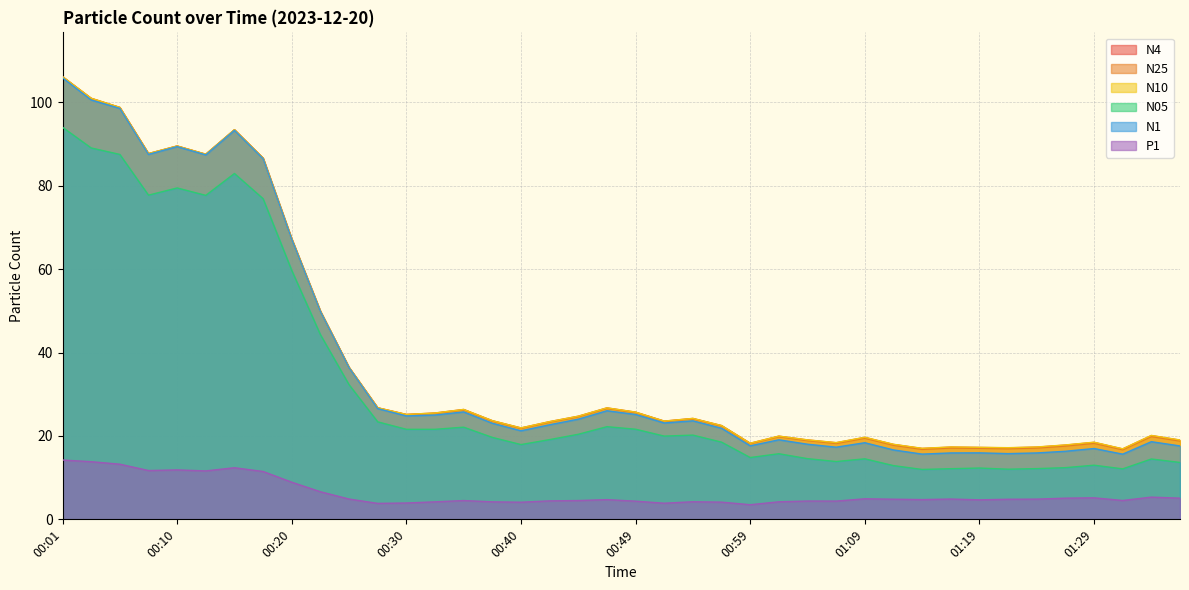

Reading left to right, list all the values displayed in this chart.

N4: 106.2	101.0	98.8	87.7	89.6	87.6	93.5	86.7	67.3	49.9	36.5	26.8	25.2	25.5	26.4	23.7	21.9	23.4	24.7	26.7	25.7	23.6	24.2	22.5	18.2	19.9	19.0	18.4	19.6	18.0	17.0	17.3	17.2	17.1	17.3	17.8	18.5	16.9	20.1	19.0
N25: 106.1	100.9	98.8	87.7	89.5	87.6	93.4	86.6	67.2	49.9	36.4	26.7	25.1	25.4	26.3	23.6	21.8	23.3	24.6	26.6	25.6	23.5	24.1	22.4	18.2	19.8	18.9	18.2	19.5	17.8	16.8	17.1	17.1	16.9	17.1	17.6	18.2	16.7	19.9	18.8
N10: 106.2	101.0	98.8	87.8	89.6	87.6	93.5	86.7	67.3	49.9	36.5	26.8	25.2	25.5	26.4	23.7	21.9	23.4	24.8	26.8	25.7	23.6	24.2	22.5	18.3	20.0	19.1	18.4	19.7	18.0	17.0	17.4	17.3	17.2	17.4	17.9	18.5	16.9	20.1	19.0
N05: 94.0	89.1	87.5	77.8	79.5	77.7	83.0	76.9	59.7	44.3	32.3	23.4	21.6	21.6	22.1	19.7	17.9	19.1	20.4	22.2	21.6	20.0	20.2	18.5	14.8	15.7	14.6	13.9	14.5	12.9	12.0	12.2	12.3	12.0	12.2	12.4	13.0	12.1	14.5	13.7
N1: 105.9	100.6	98.6	87.5	89.4	87.4	93.3	86.5	67.2	49.9	36.4	26.6	24.8	25.0	25.8	23.1	21.2	22.7	24.0	26.1	25.2	23.1	23.6	21.9	17.6	19.1	18.0	17.3	18.4	16.6	15.7	15.9	15.9	15.8	15.9	16.3	17.0	15.6	18.6	17.6
P1: 14.2	13.8	13.2	11.7	11.9	11.6	12.4	11.5	8.9	6.6	4.9	3.8	3.9	4.2	4.5	4.2	4.1	4.4	4.5	4.7	4.4	3.9	4.2	4.1	3.5	4.2	4.4	4.4	4.9	4.8	4.7	4.9	4.7	4.8	4.8	5.1	5.2	4.5	5.3	5.1